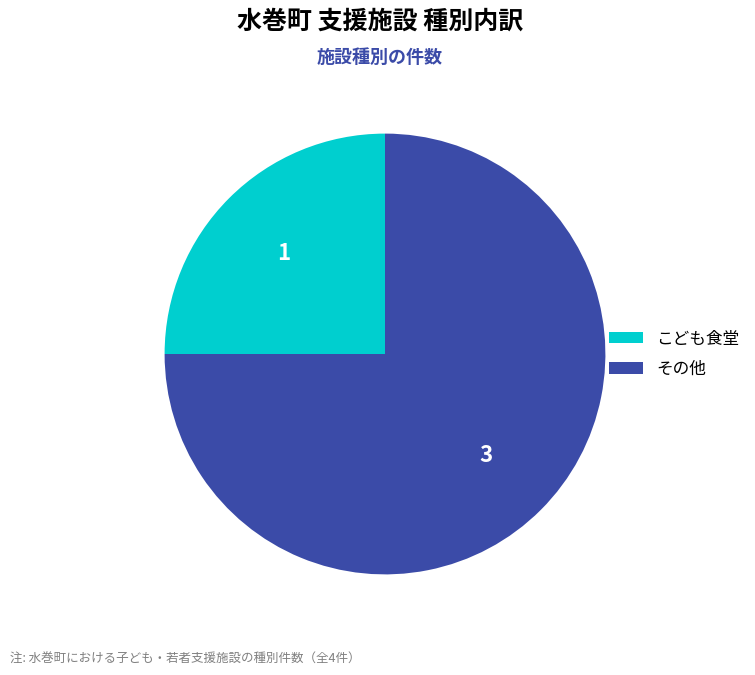

Rank the categories by value from highest to lowest.

その他, こども食堂